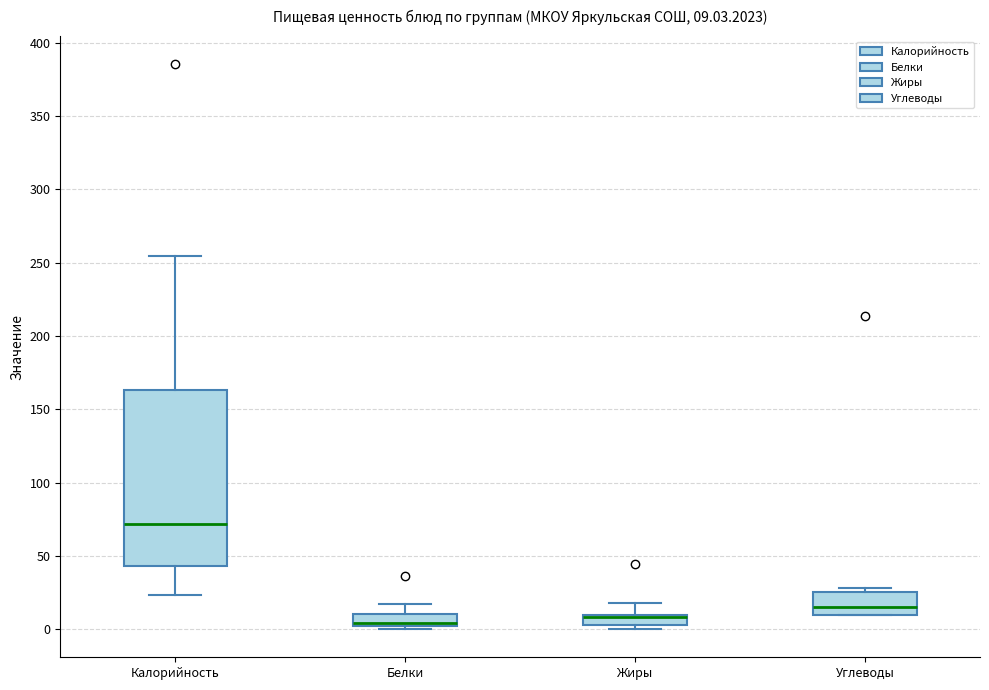

Which box is the tallest, from its lower edge to its upper edge?

Калорийность